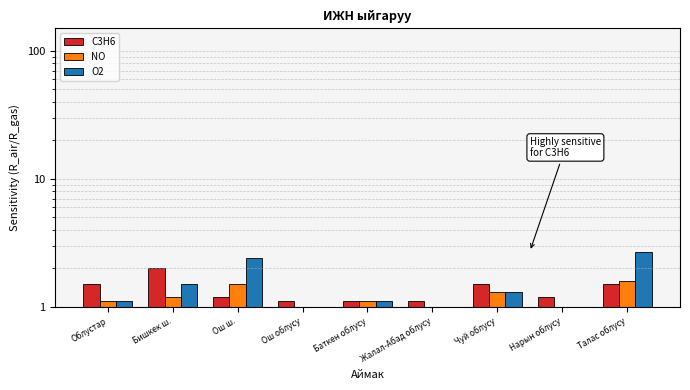

Reading left to right, extract all data points from this chart.

C3H6: 1.5	2.0	1.2	1.1	1.1	1.1	1.5	1.2	1.5
NO: 1.1	1.2	1.5	1.0	1.1	1.0	1.3	1.0	1.6
O2: 1.1	1.5	2.4	1.0	1.1	1.0	1.3	1.0	2.7